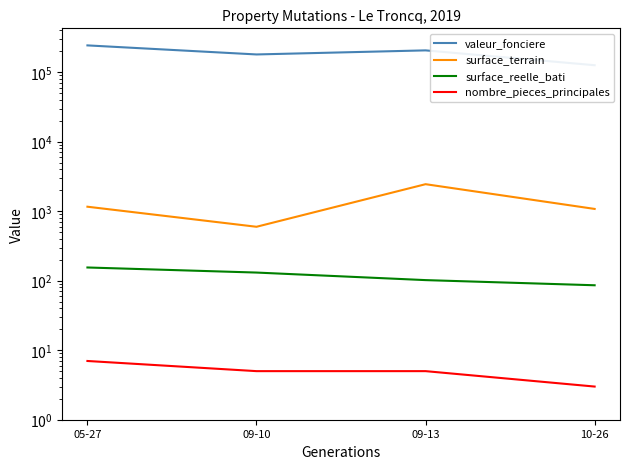

How many distinct data groups are displayed?

4